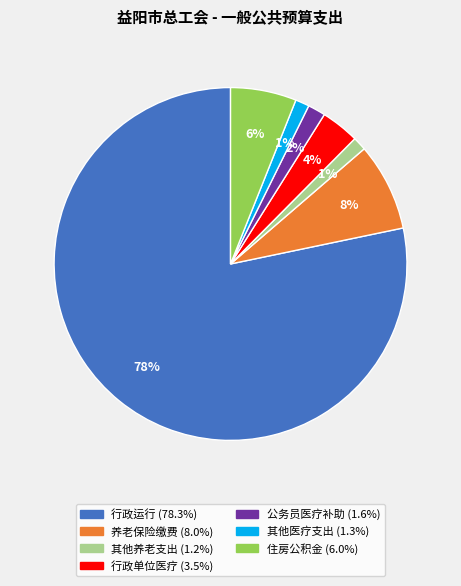

Is there any slice that represents more than half of the pie?

Yes